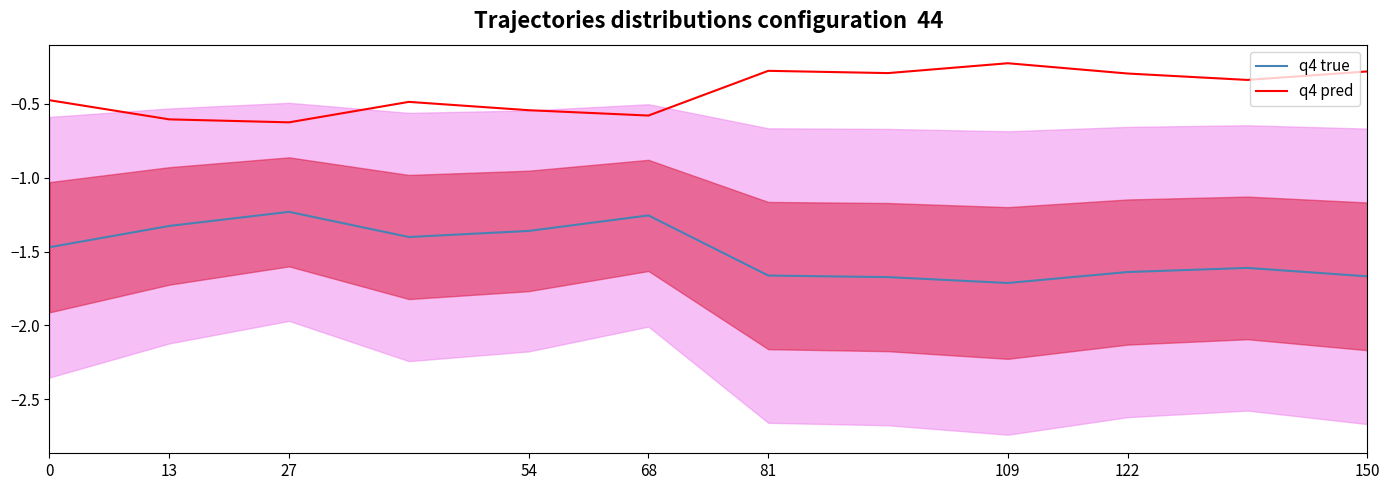

True or false: q4 pred has a value of -0.6 at 13.

True